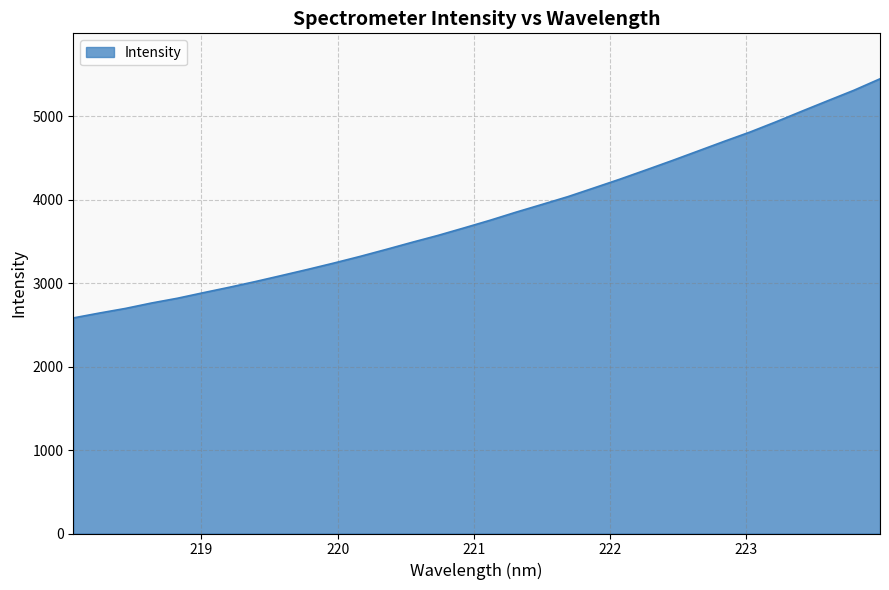

Does the chart display data point markers on the line(s)?

No